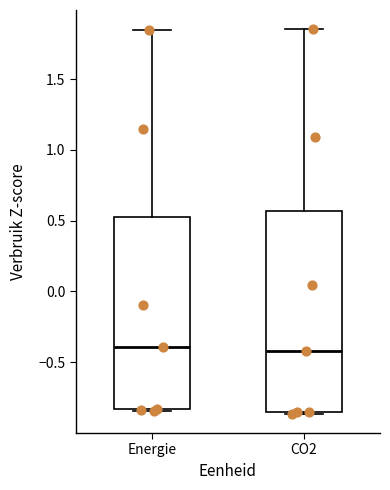

Where does the upper whisker of the box for Energie end on the y-axis? The values are not printed on the chart, so give them approximately, as read against the axis.

1.85